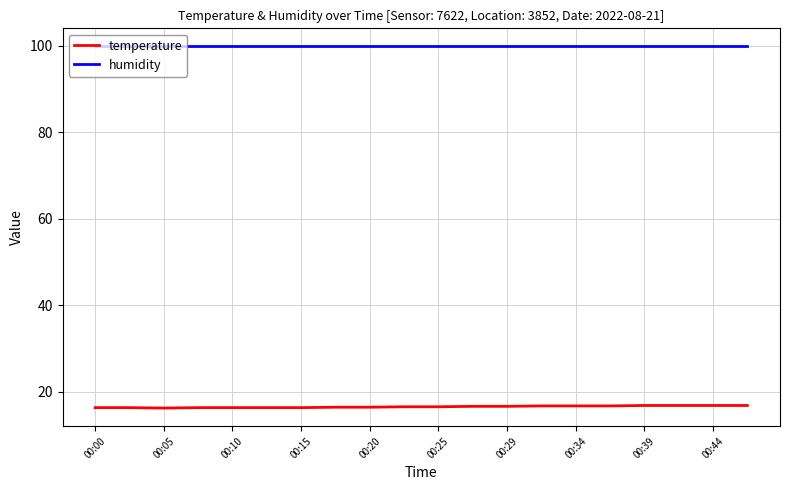

List the series in order of their peak value, lowest first.

temperature, humidity